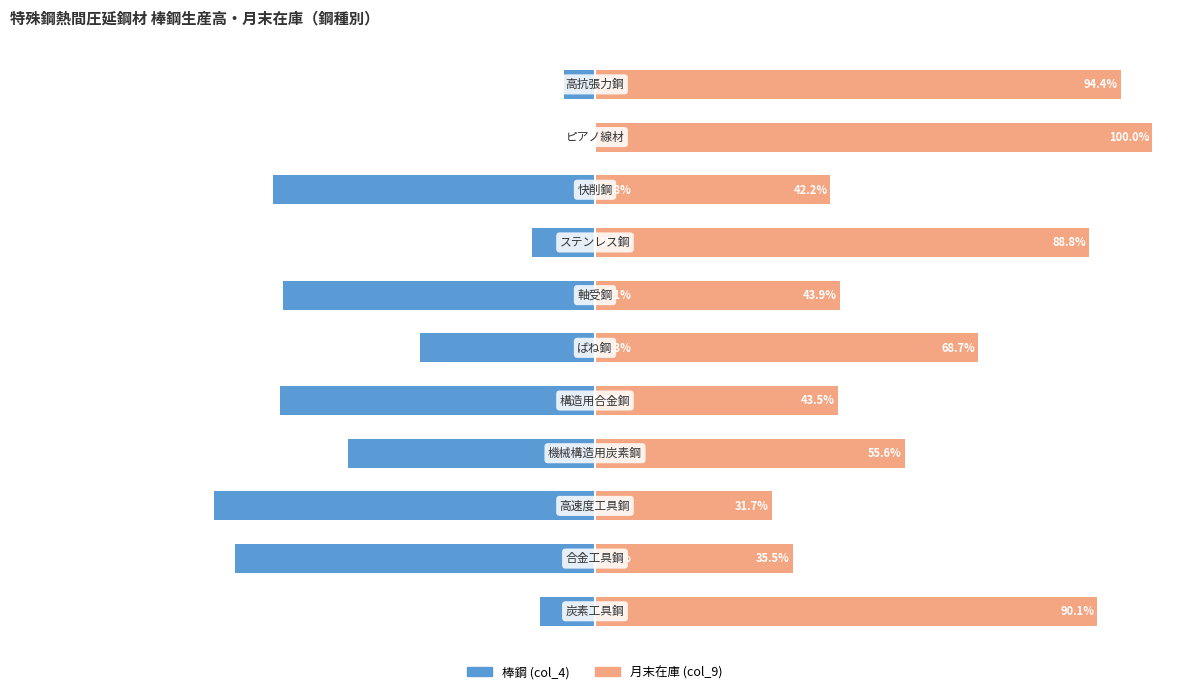

What is the total value across all series at 9?

100.0